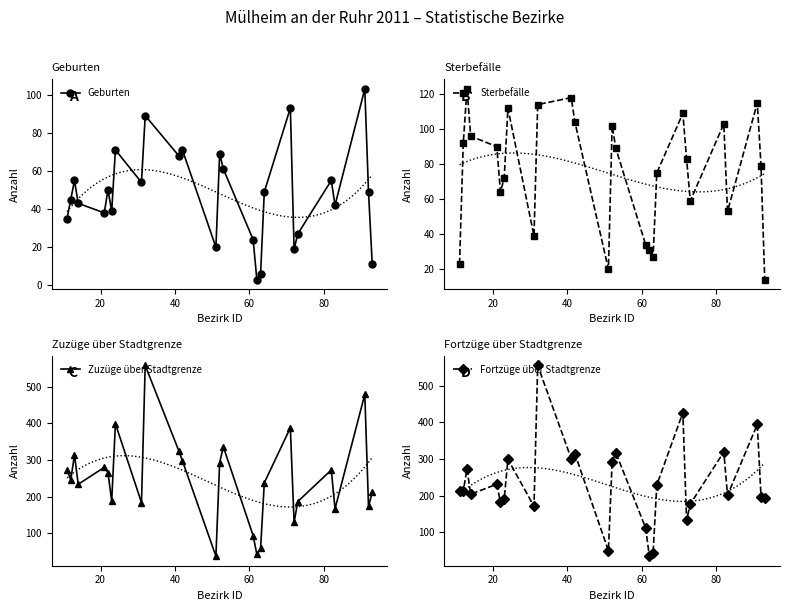

What is the value of the Fortzüge über Stadtgrenze point at the 23rd from the left?

319